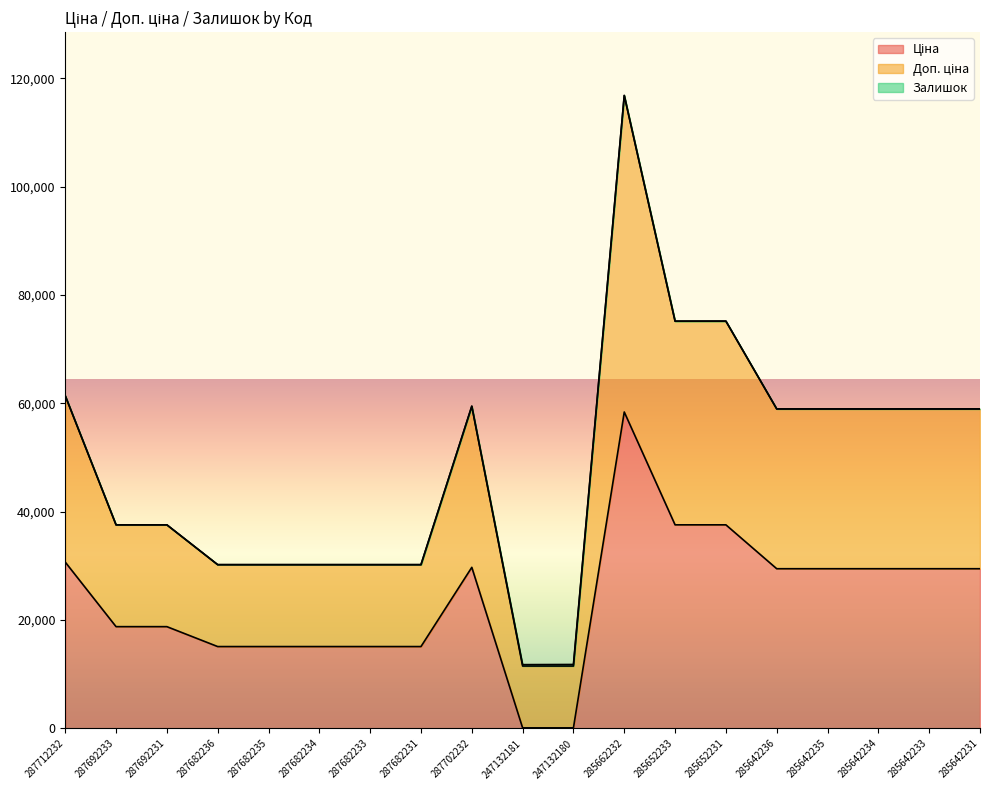

Reading left to right, extract all data points from this chart.

Ціна: 30717.1	18796.8	18796.8	15120.0	15120.0	15120.0	15120.0	15120.0	29747.2	114.1	114.1	58426.5	37593.6	37593.6	29491.5	29491.5	29491.5	29491.5	29491.5
Доп. ціна: 61434.3	37593.6	37593.6	30240.0	30240.0	30240.0	30240.0	30240.0	59494.5	11784.1	11814.1	116867.1	75200.2	75210.2	58999.0	58996.0	58993.0	58997.0	58994.0